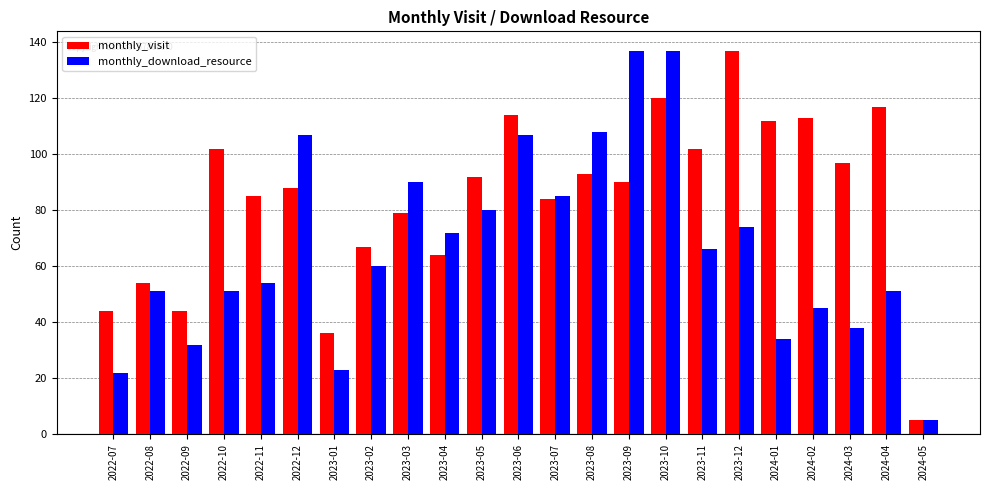

Is the value of monthly_visit at 2022-11 greater than the value of monthly_download_resource at 2023-06?

No